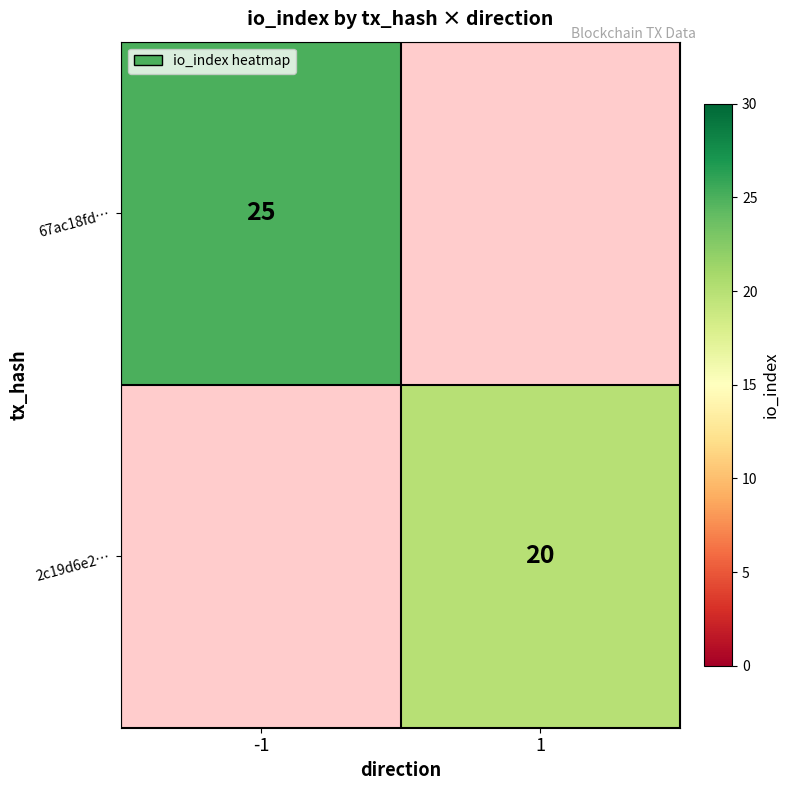

Is it true that 2c19d6e2… equals 20 at 1?

True